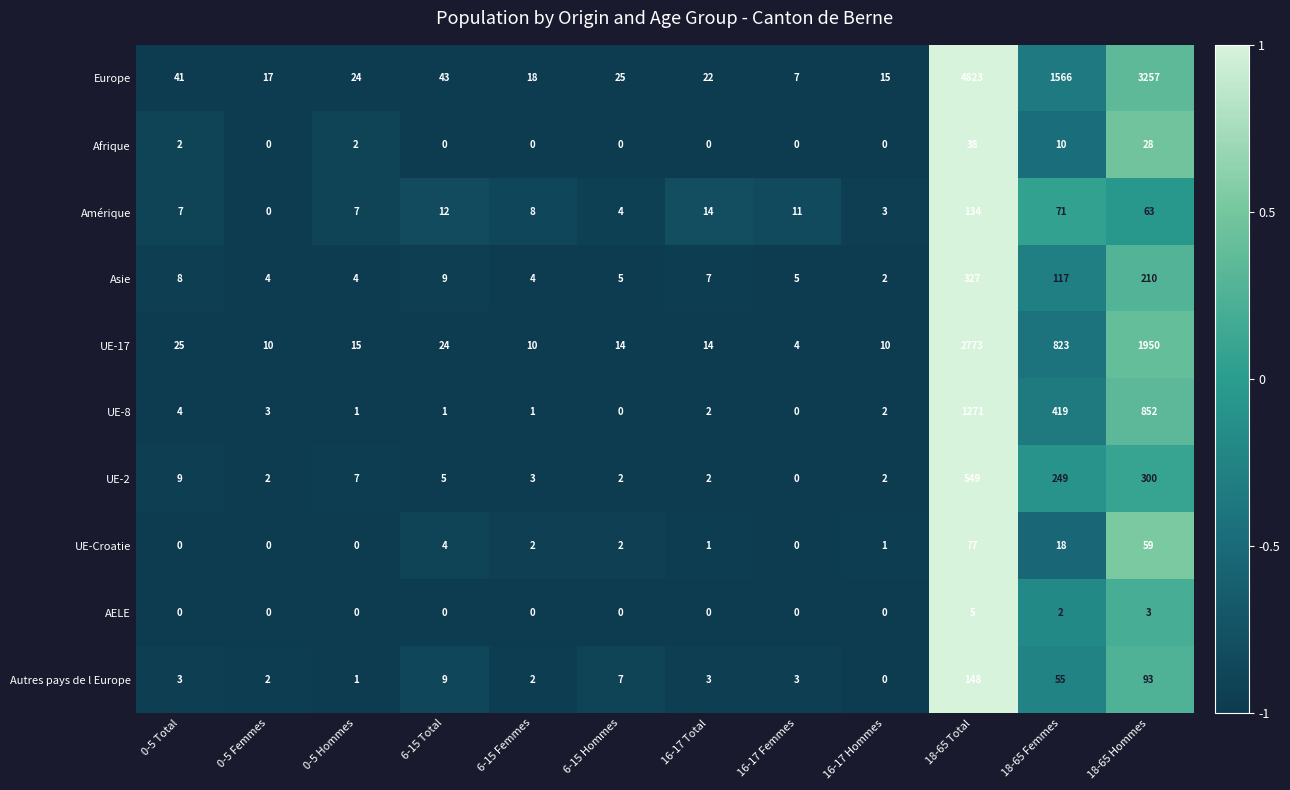

How many values in the UE-Croatie series are below 2?

6